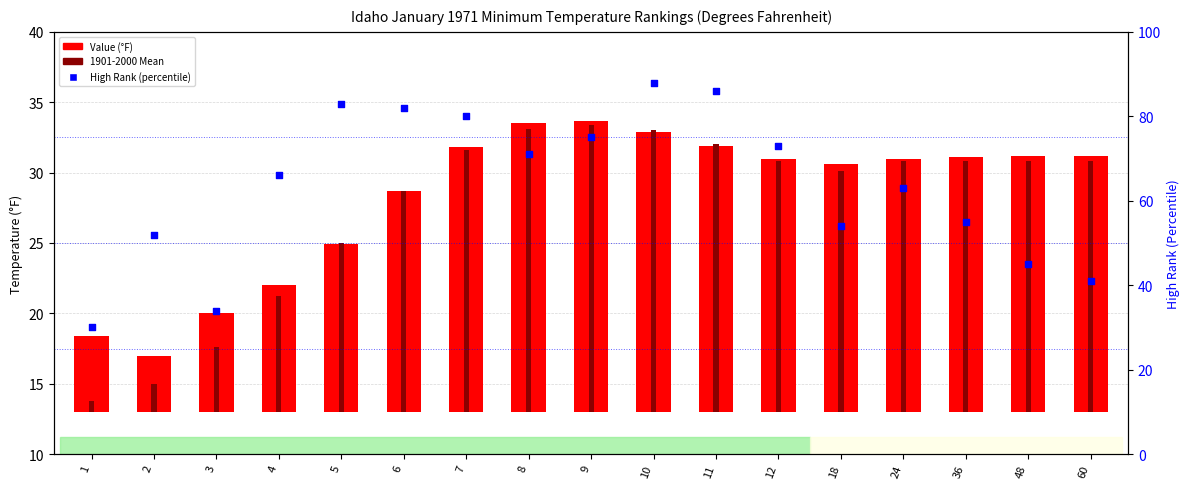

Is the value of 1901-2000 Mean at 11 greater than the value of Value (°F) at 12?

Yes